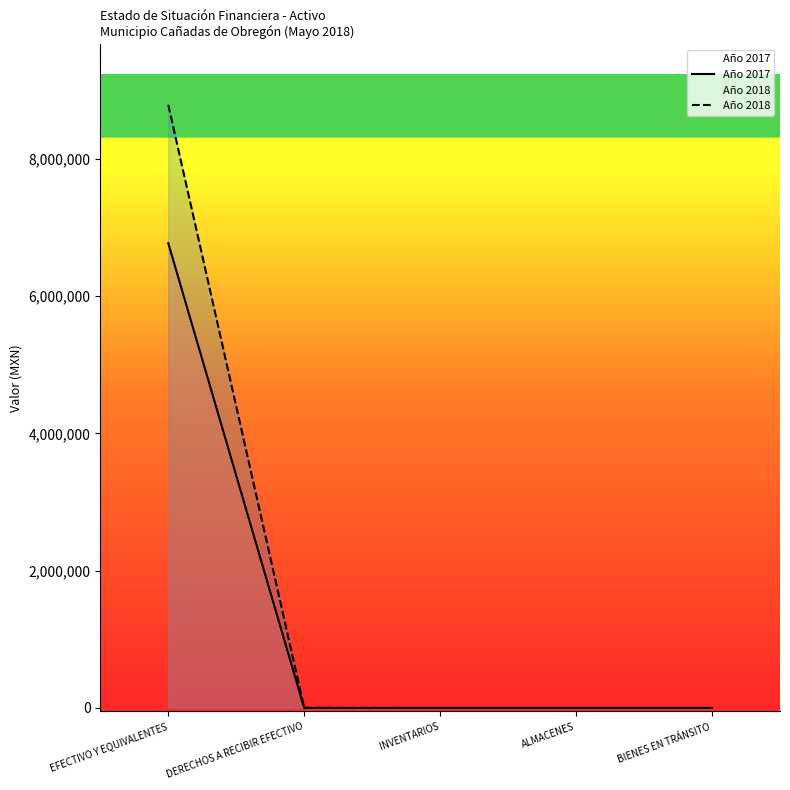

Reading left to right, what are all the values shown in this chart?

Año 2017: EFECTIVO Y EQUIVALENTES=6773564.5	DERECHOS A RECIBIR EFECTIVO=-112.8	INVENTARIOS=0.0	ALMACENES=0.0	BIENES EN TRÁNSITO=0.0
Año 2018: EFECTIVO Y EQUIVALENTES=8789693.4	DERECHOS A RECIBIR EFECTIVO=2624.7	INVENTARIOS=0.0	ALMACENES=0.0	BIENES EN TRÁNSITO=0.0